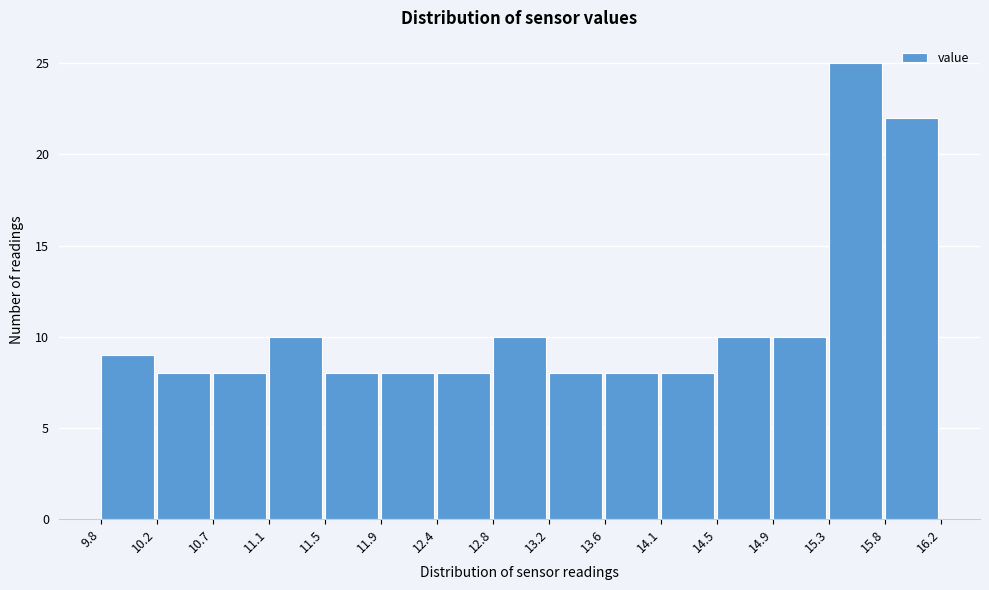

Over which range of the x-axis is the bar tallest?

15.3 to 15.8